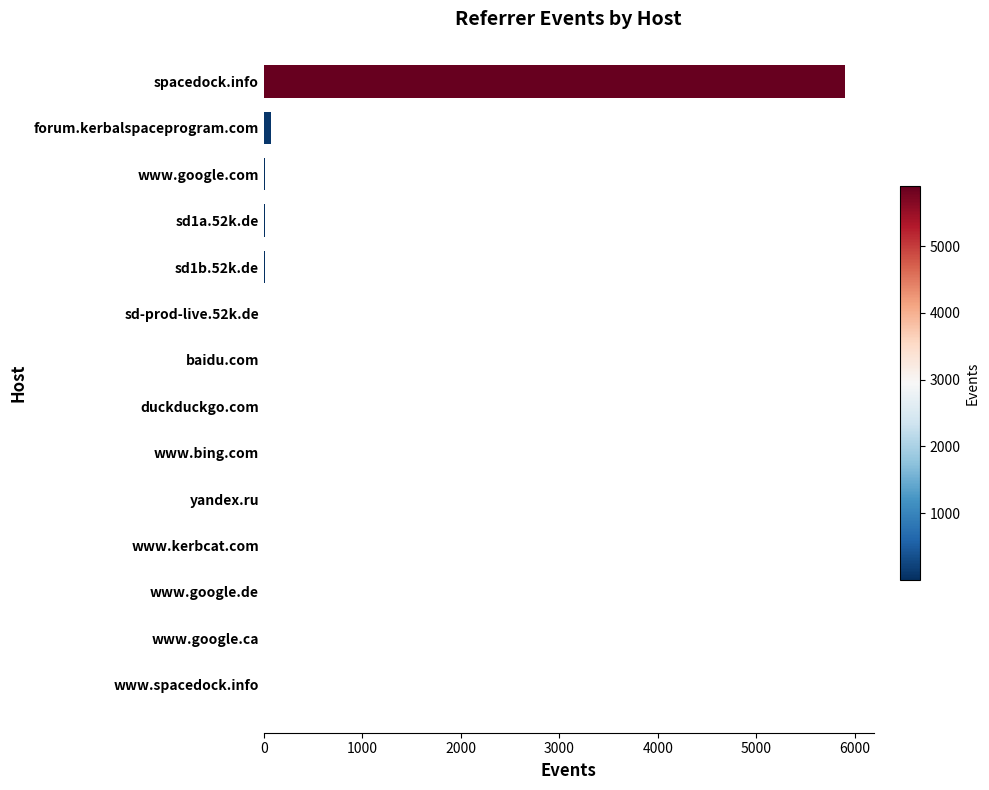

What is the maximum value shown in the chart?

5899